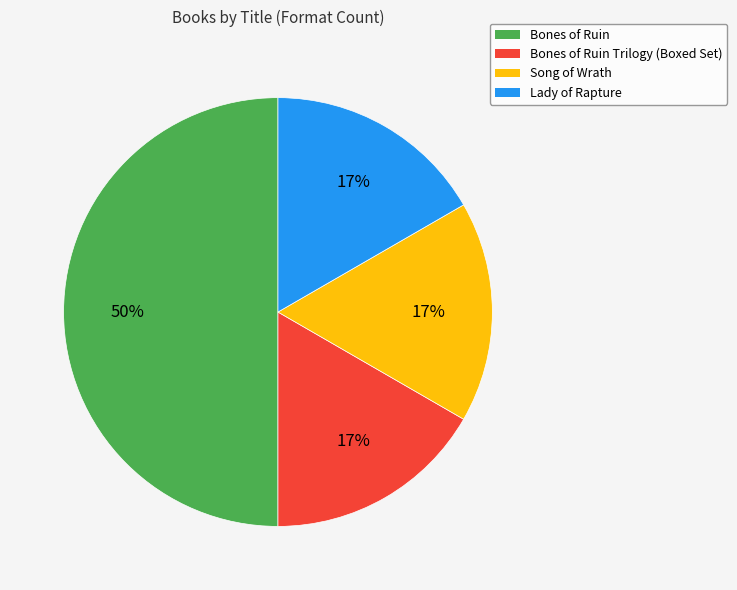

What is the largest slice in the pie chart?

Bones of Ruin